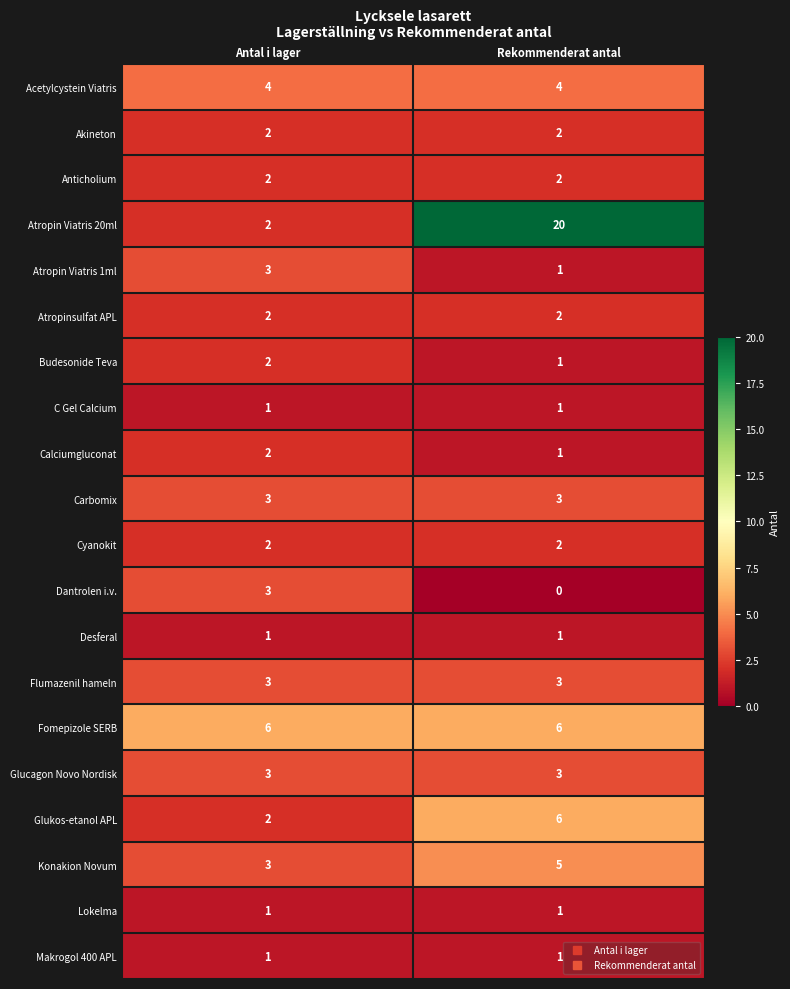

Which series has the widest spread of values?

Atropin Viatris 20ml